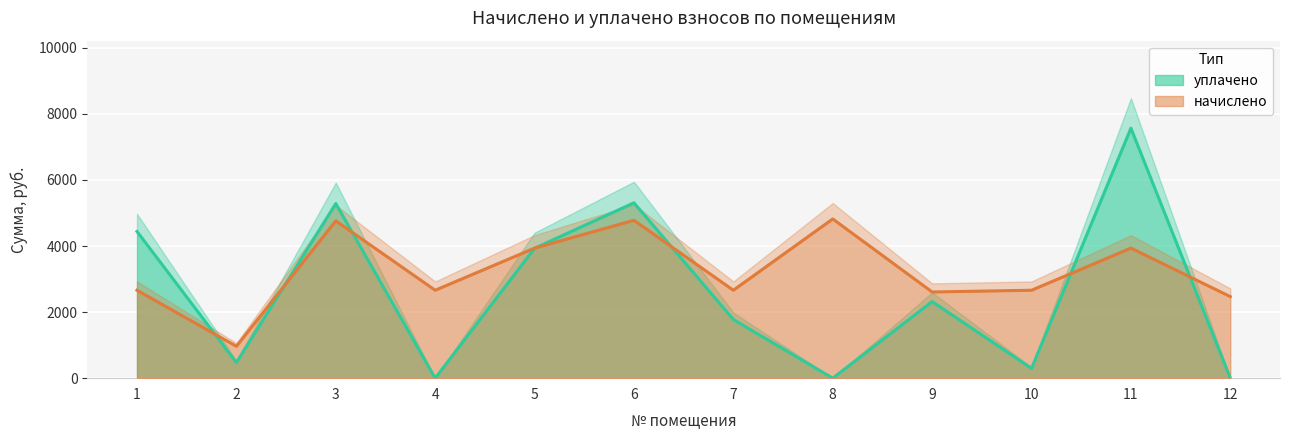

What are all the series names shown in the legend?

начислено, уплачено